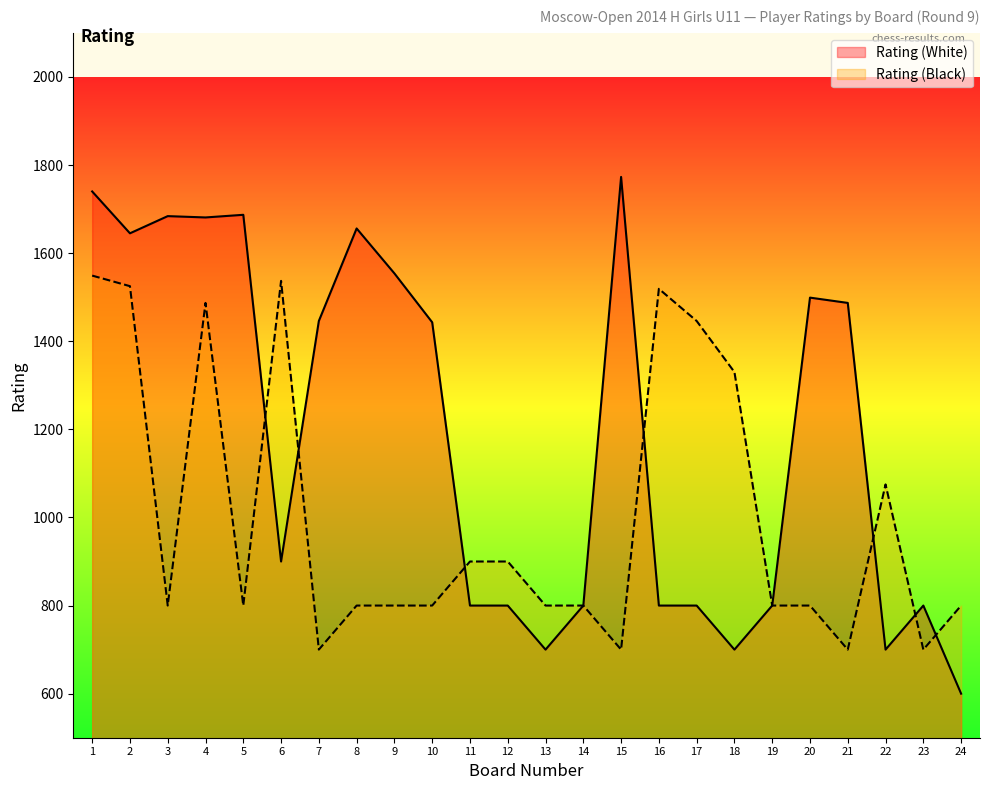

How many interior local valleys does the Rating (Black) series have?

6